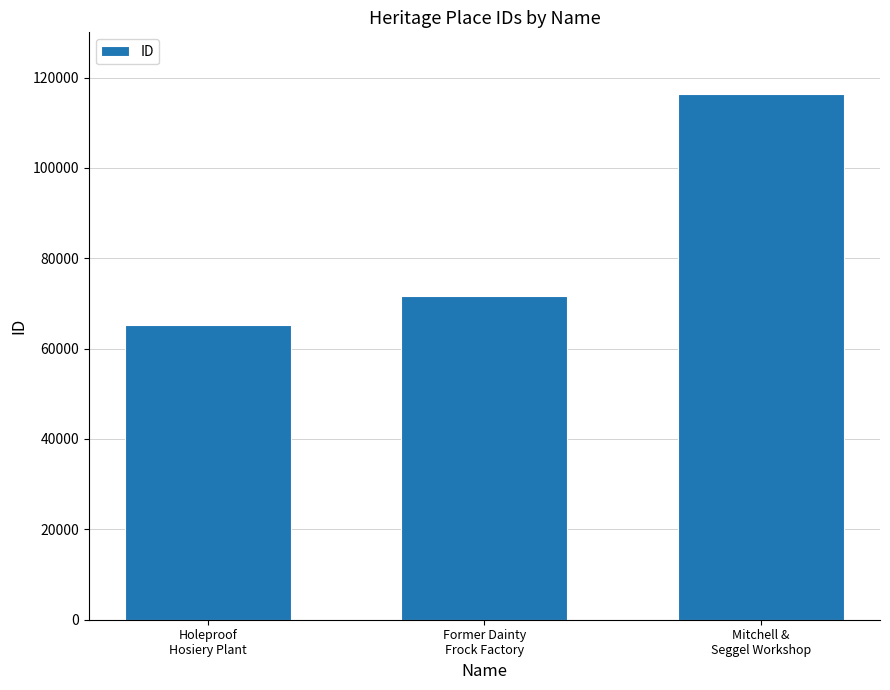

What position from the left is Mitchell &
Seggel Workshop?

3